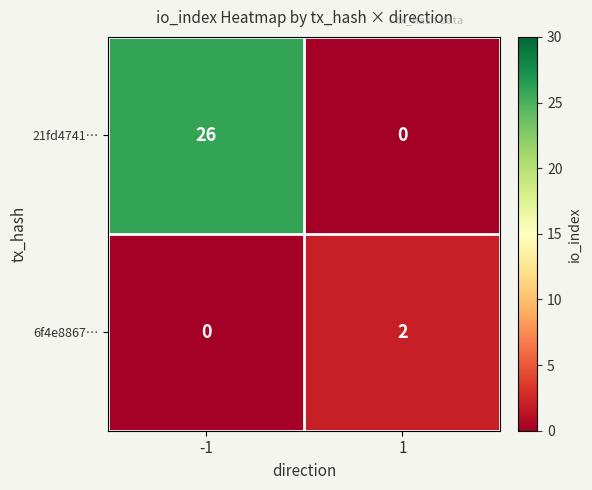

At how many categories does at least one series exceed 24?

1